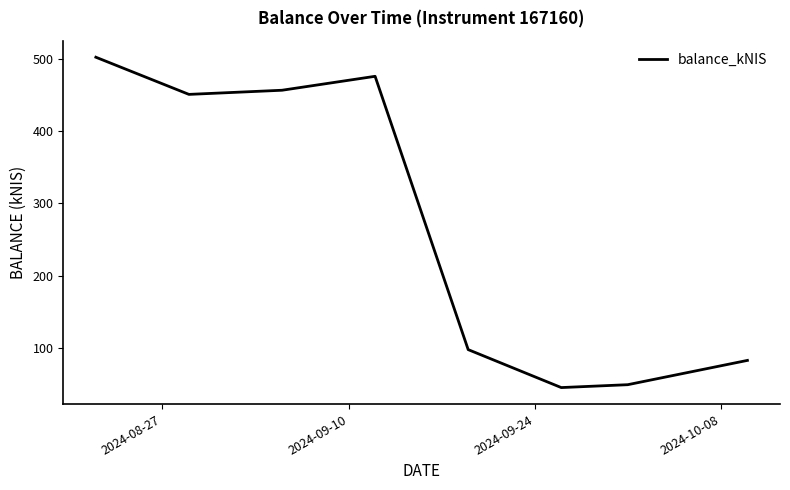

How many interior local valleys (lower than both neighbors) does the data have?

2